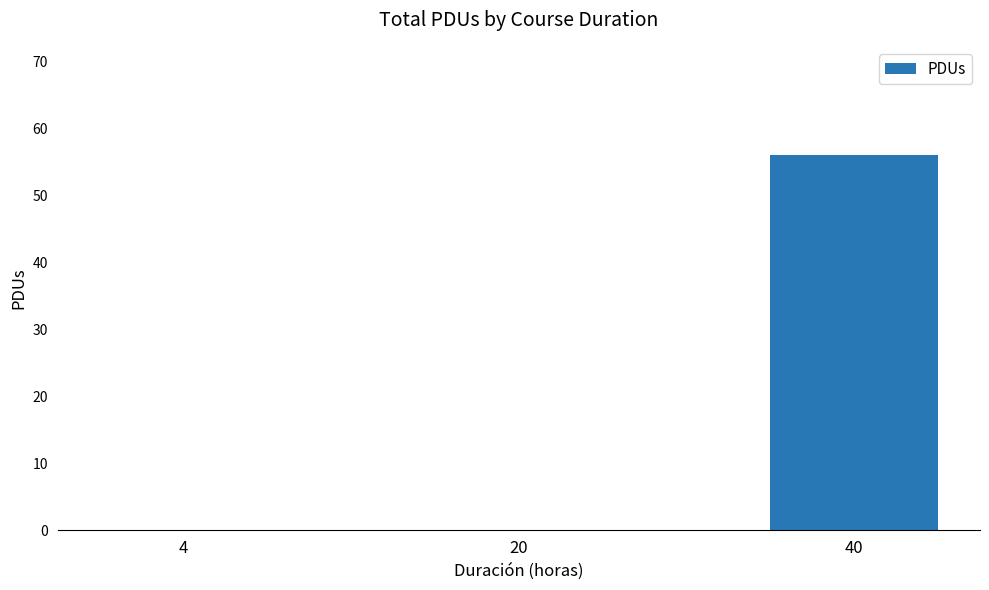

Between 20 and 40, which is larger?

40